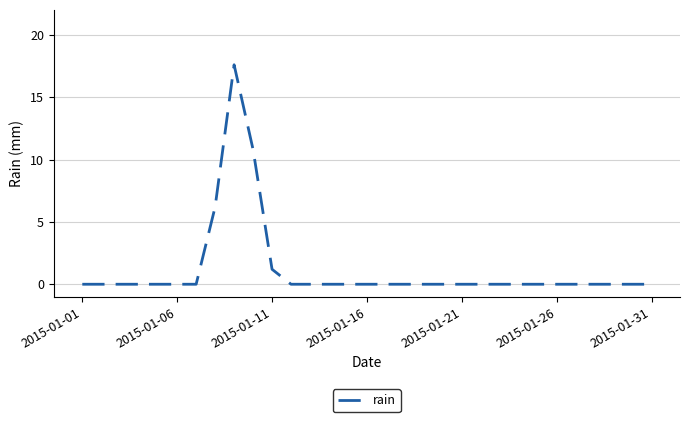

What is the sum of all values?

35.8